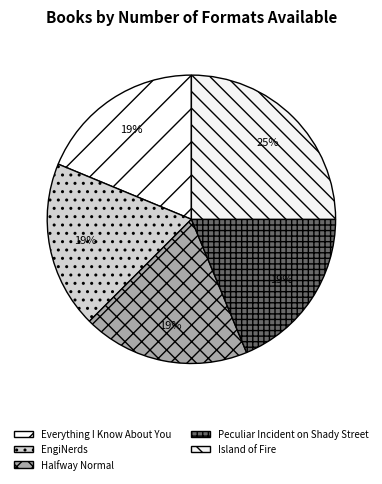

True or false: Halfway Normal accounts for 19% of the total.

True